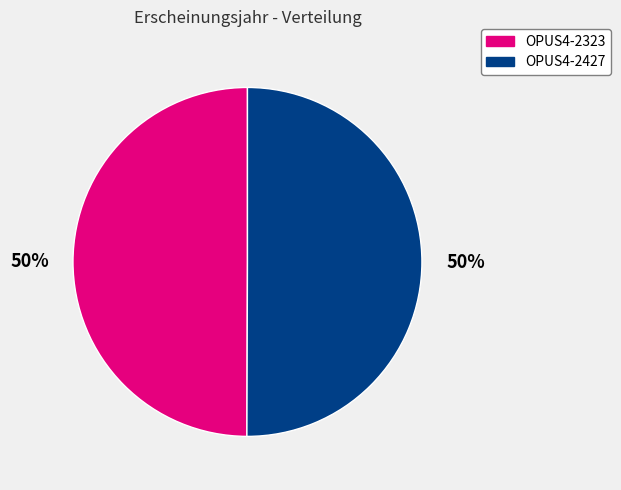

Approximately how many times larger is the value at OPUS4-2427 compared to OPUS4-2323?

1.0